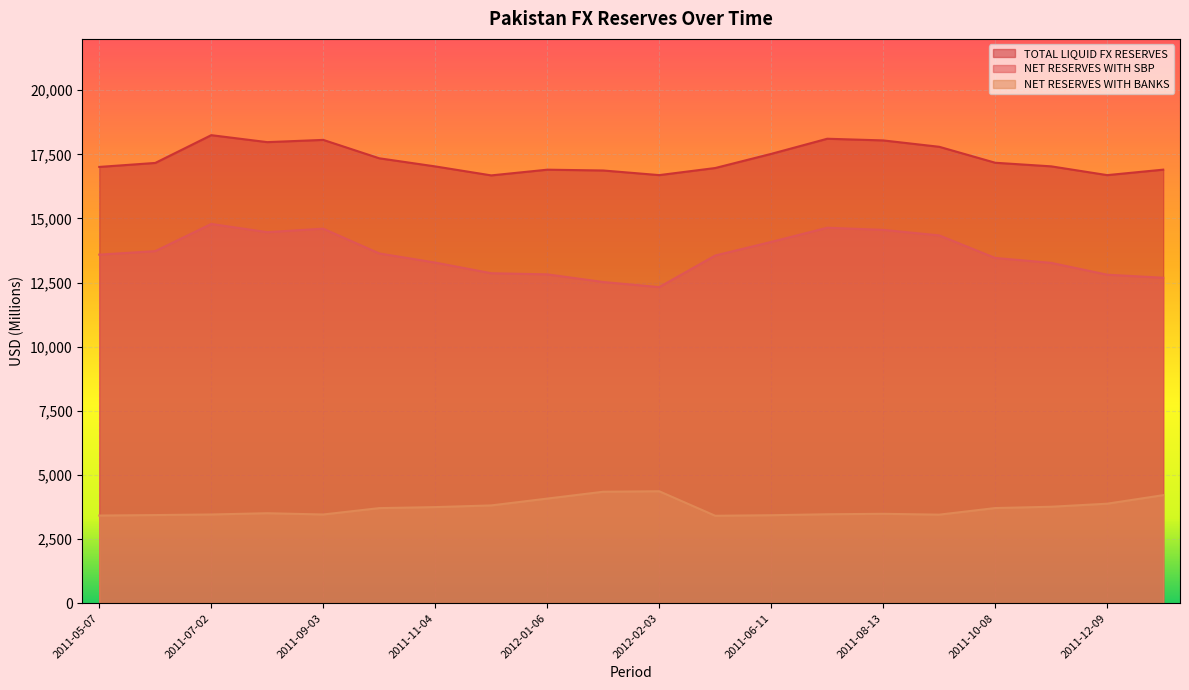

Reading left to right, what are all the values shown in this chart?

NET RESERVES WITH SBP: 2011-05-07=13589.9	2011-06-04=13726.6	2011-07-02=14786.5	2011-08-06=14465.3	2011-09-03=14602.9	2011-10-01=13636.9	2011-11-04=13280.6	2011-12-02=12865.0	2012-01-06=12821.1	2012-01-27=12523.0	2012-02-03=12324.1	2011-05-14=13556.1	2011-06-11=14085.9	2011-07-09=14638.6	2011-08-13=14555.1	2011-09-10=14340.2	2011-10-08=13460.6	2011-11-11=13269.3	2011-12-09=12807.9	2012-01-13=12688.8
NET RESERVES WITH BANKS: 2011-05-07=3419.0	2011-06-04=3437.9	2011-07-02=3460.6	2011-08-06=3510.0	2011-09-03=3460.2	2011-10-01=3708.8	2011-11-04=3748.2	2011-12-02=3813.9	2012-01-06=4080.3	2012-01-27=4347.1	2012-02-03=4365.8	2011-05-14=3410.5	2011-06-11=3432.0	2011-07-09=3469.1	2011-08-13=3487.2	2011-09-10=3453.9	2011-10-08=3711.3	2011-11-11=3762.2	2011-12-09=3881.5	2012-01-13=4213.9
TOTAL LIQUID FX RESERVES: 2011-05-07=17008.9	2011-06-04=17164.5	2011-07-02=18247.1	2011-08-06=17975.3	2011-09-03=18063.1	2011-10-01=17345.7	2011-11-04=17028.8	2011-12-02=16678.9	2012-01-06=16901.4	2012-01-27=16870.1	2012-02-03=16689.9	2011-05-14=16966.6	2011-06-11=17517.9	2011-07-09=18107.7	2011-08-13=18042.3	2011-09-10=17794.1	2011-10-08=17171.9	2011-11-11=17031.5	2011-12-09=16689.4	2012-01-13=16902.7